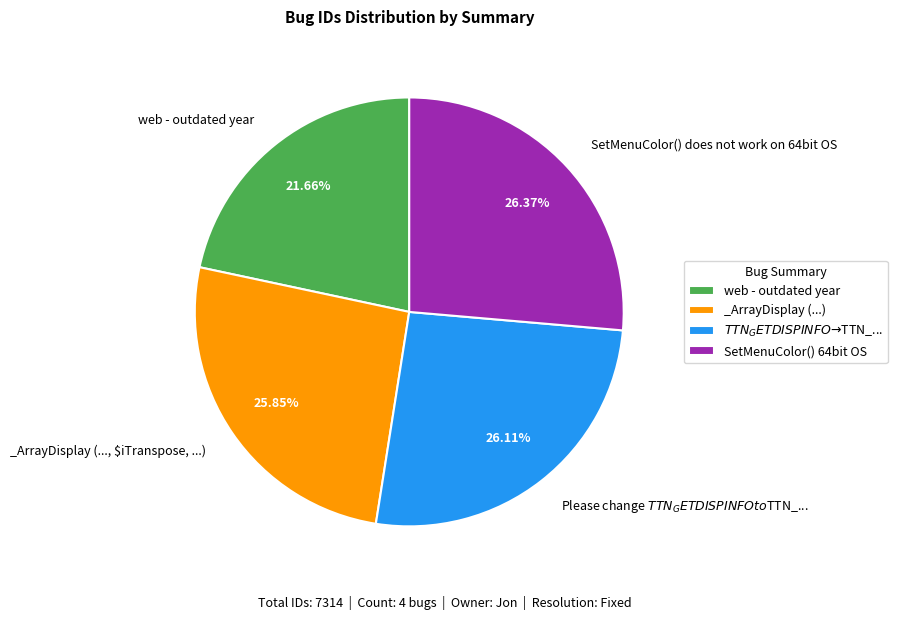

Does any single category account for the majority?

No